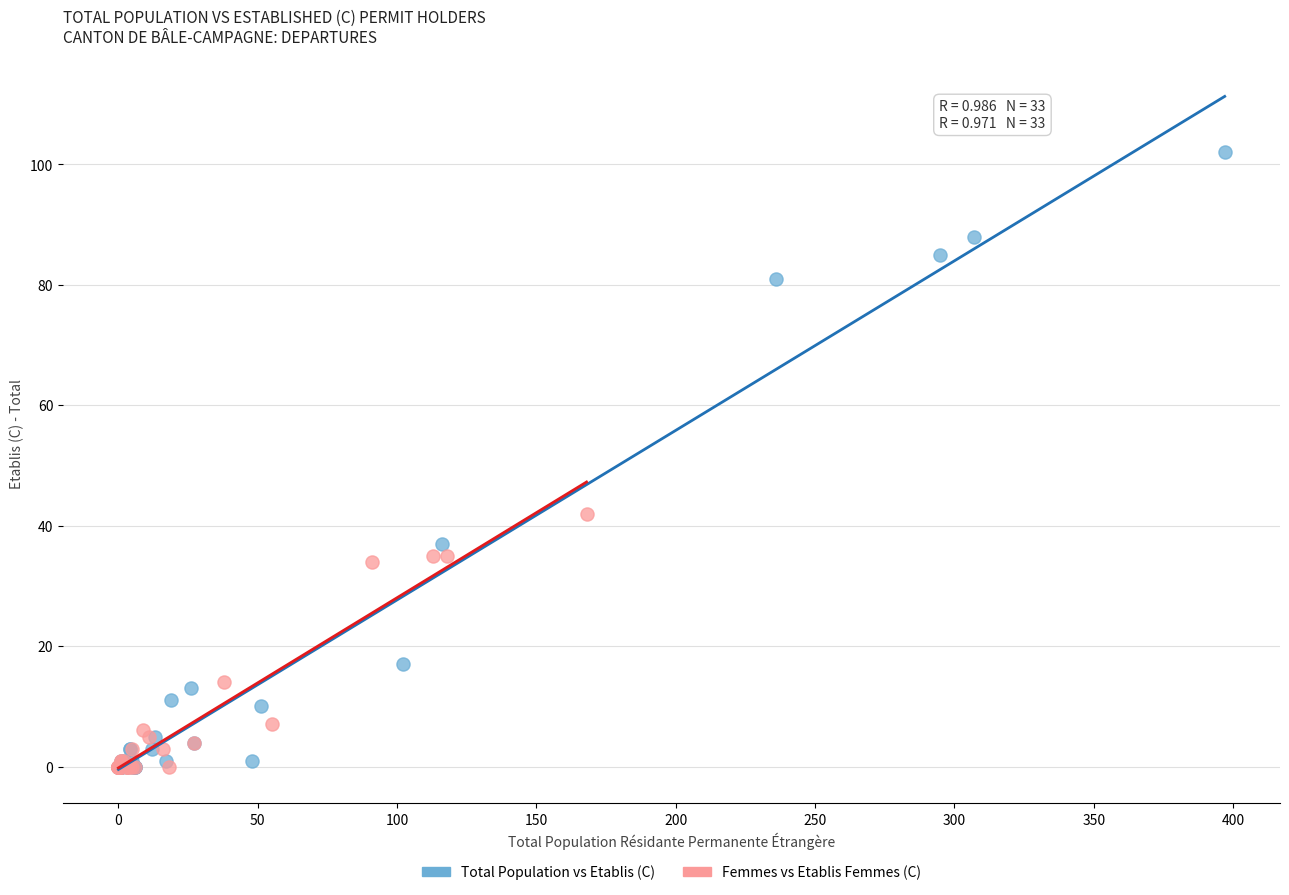

Which series reaches the maximum Y coordinate?

Total Population vs Etablis (C)